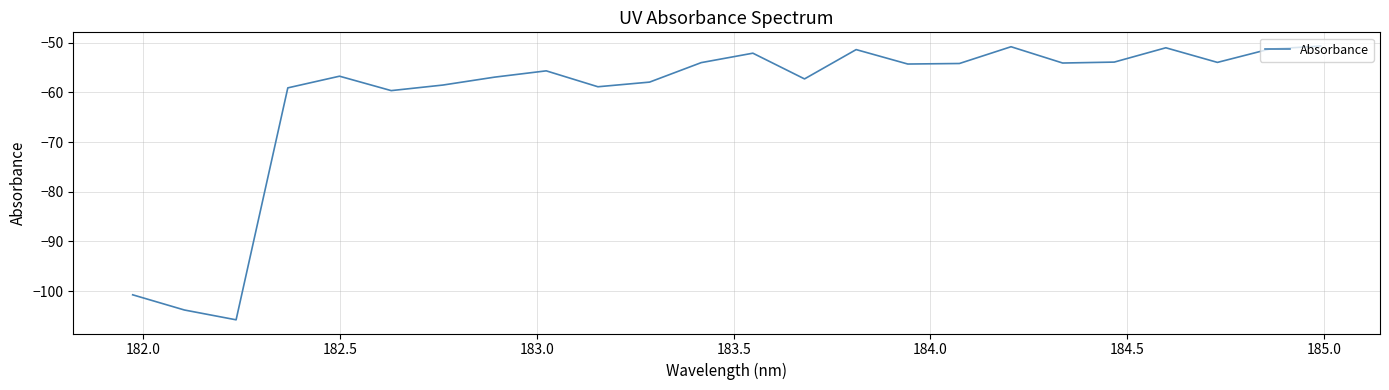

What is the maximum value shown in the chart?

-50.7